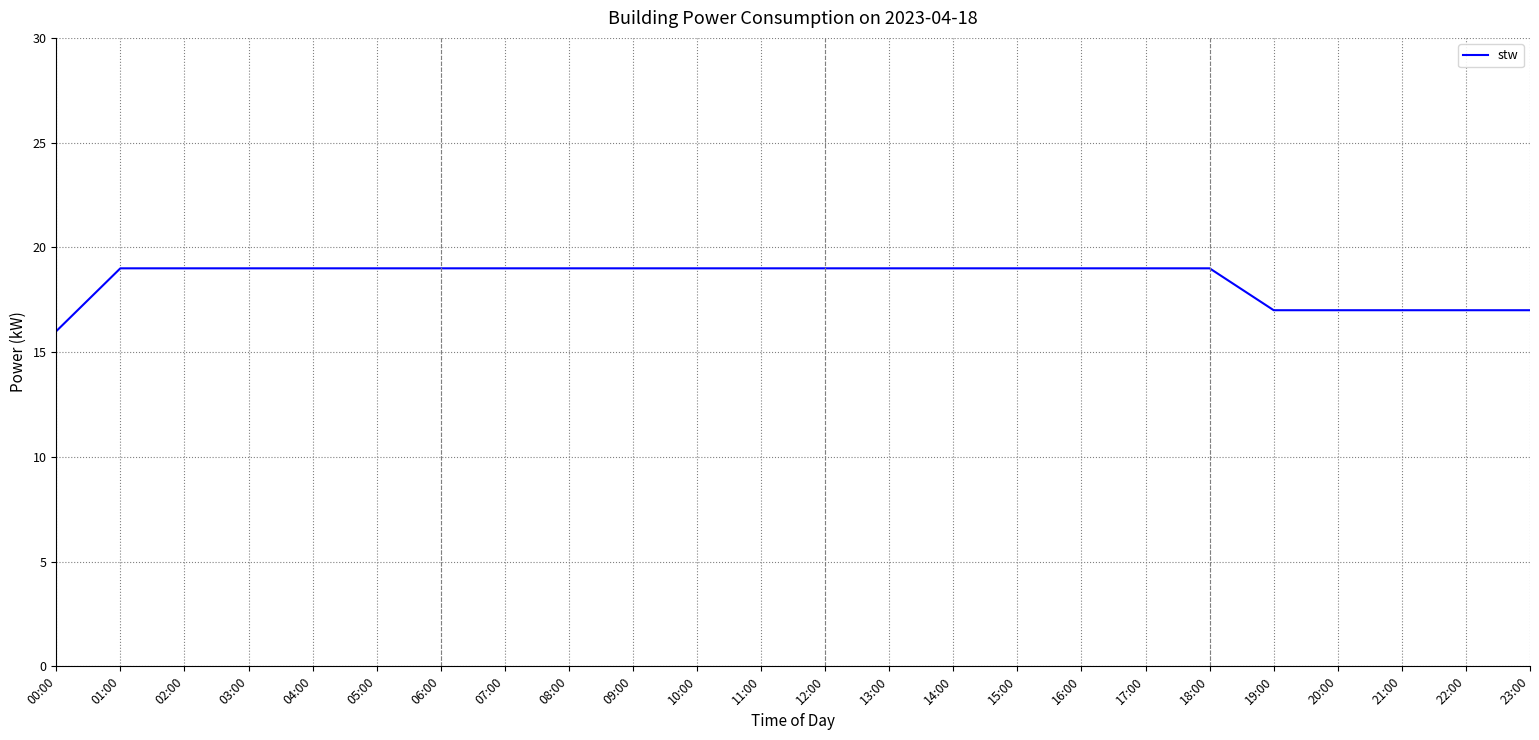

What is the average value?

18